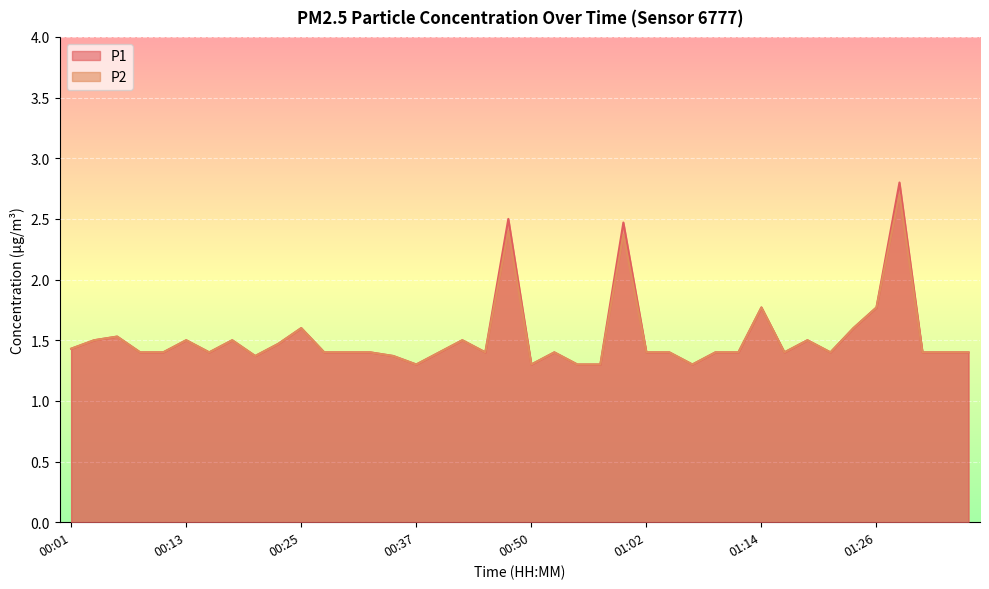

What is the maximum value for P1?

2.8